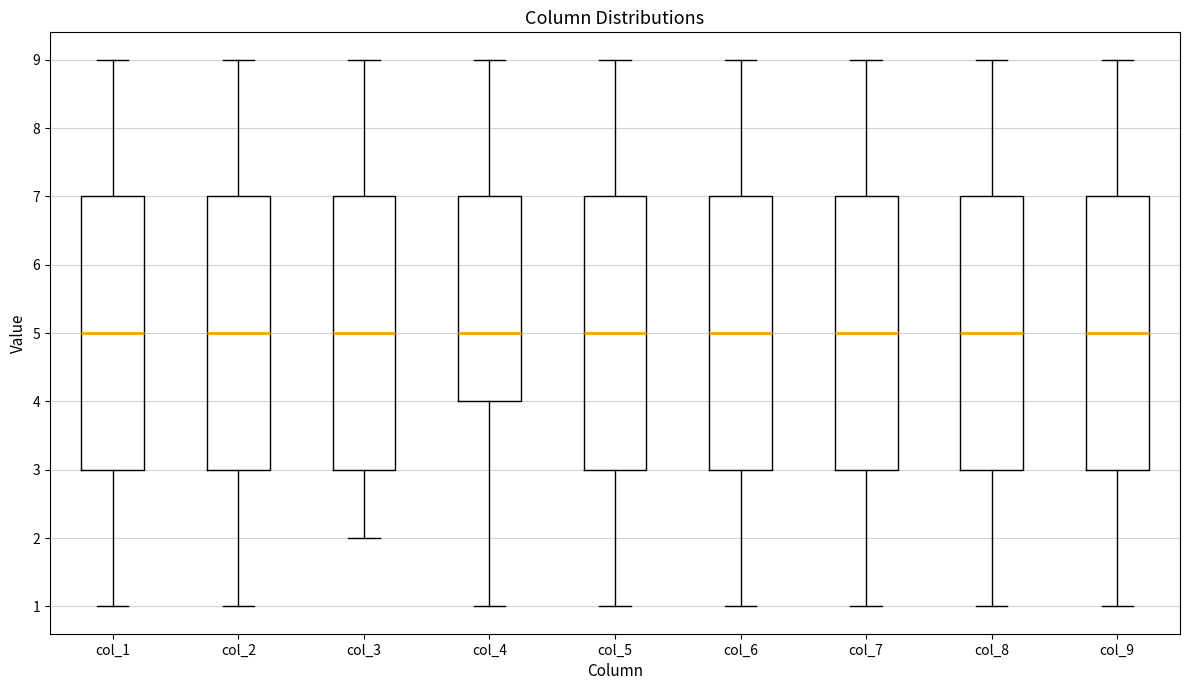

Where is the lower edge of the box for col_3 on the y-axis? The values are not printed on the chart, so give them approximately, as read against the axis.

3